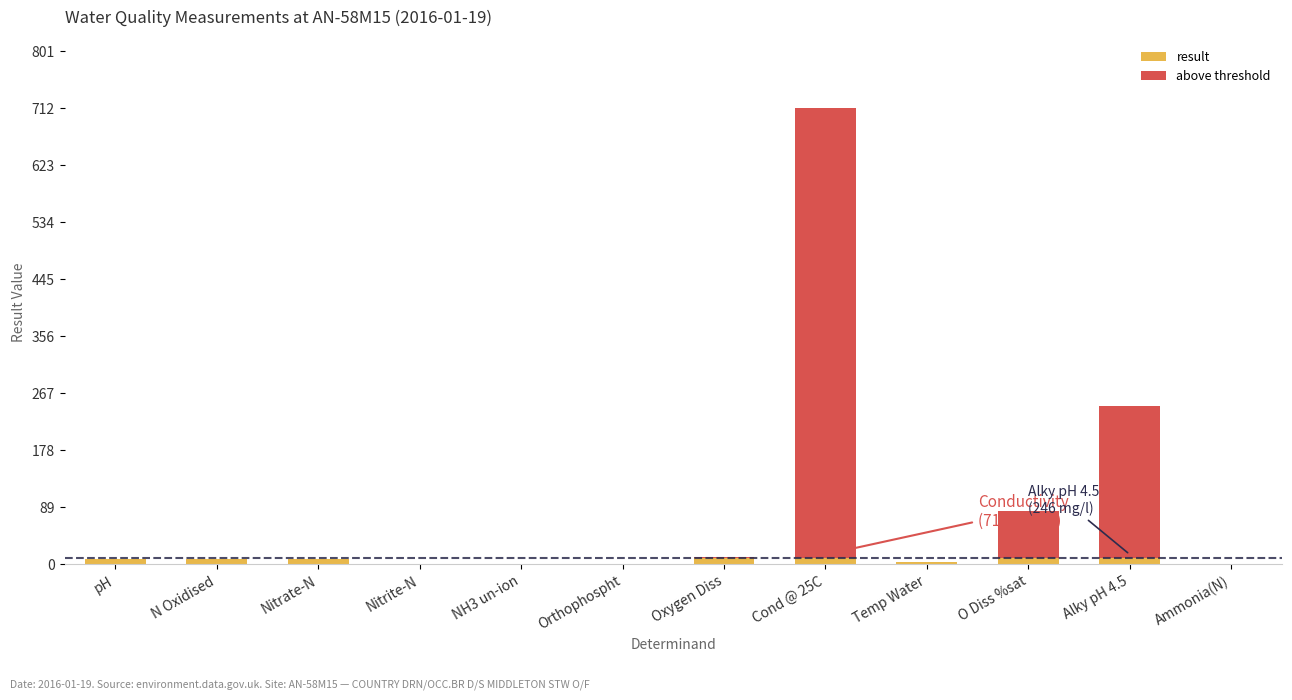

Count the number of data series in this chart.

2